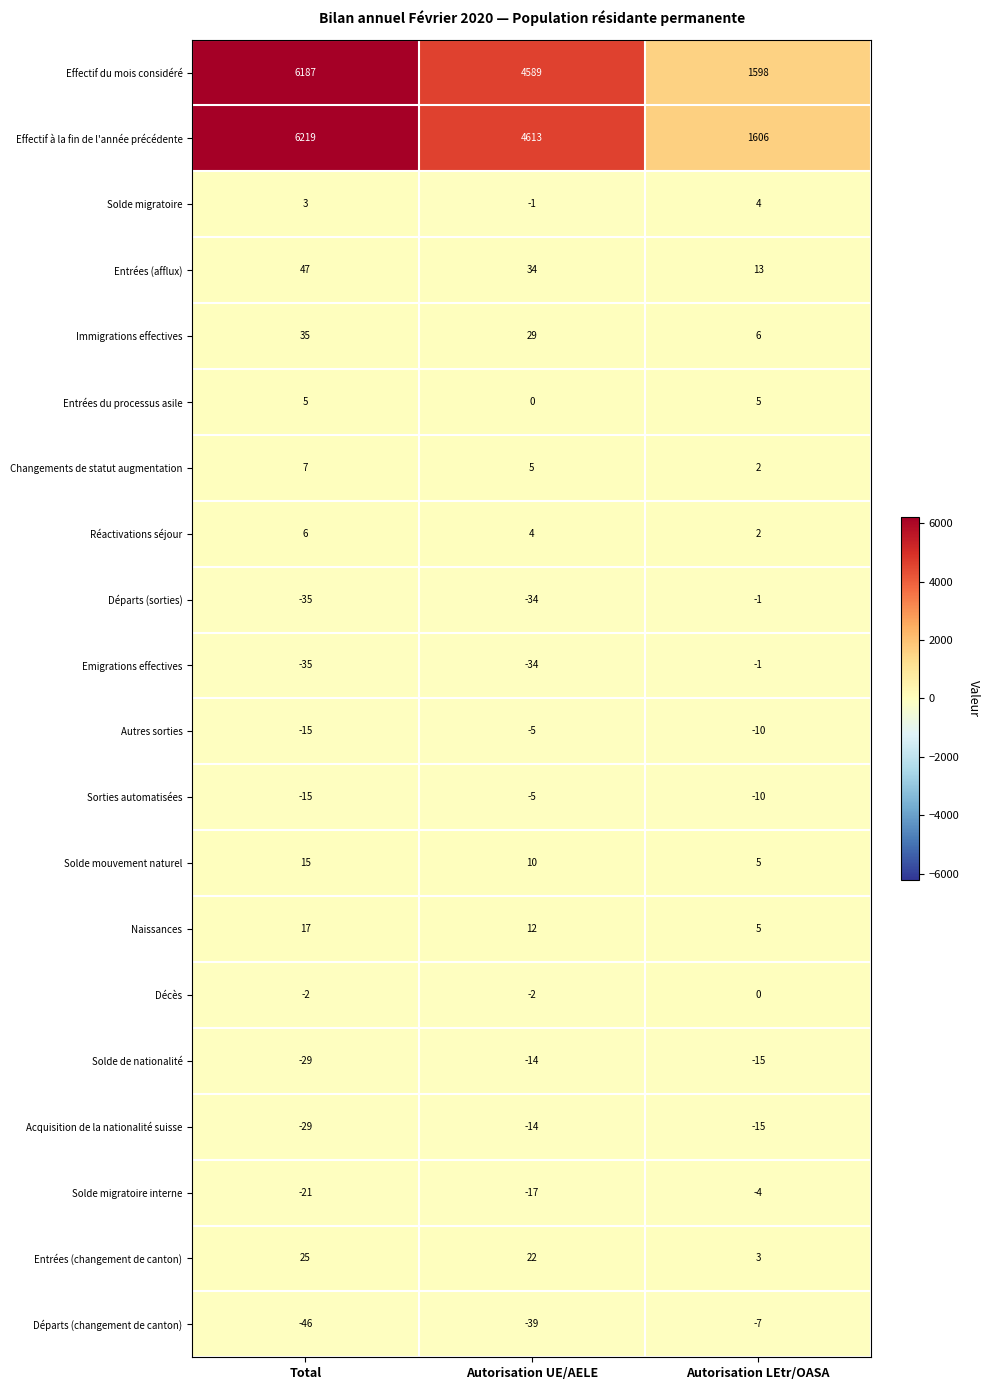

True or false: Effectif à la fin de l'année précédente has a value of 4613 at Autorisation UE/AELE.

True